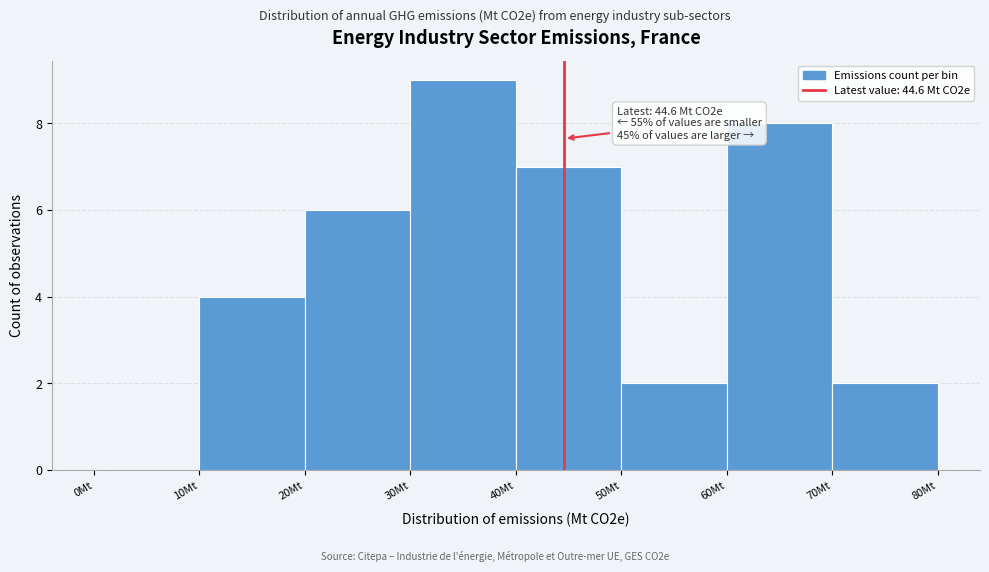

Over which range of the x-axis is the bar tallest?

30 to 40